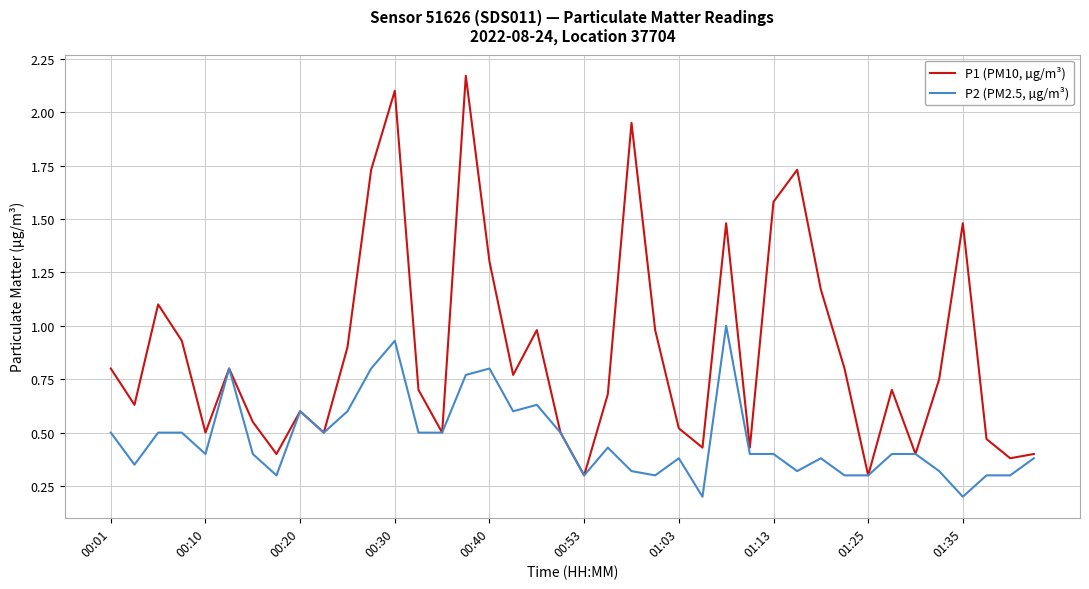

Rank the series by their average value, from highest to lowest.

P1 (PM10, µg/m³), P2 (PM2.5, µg/m³)